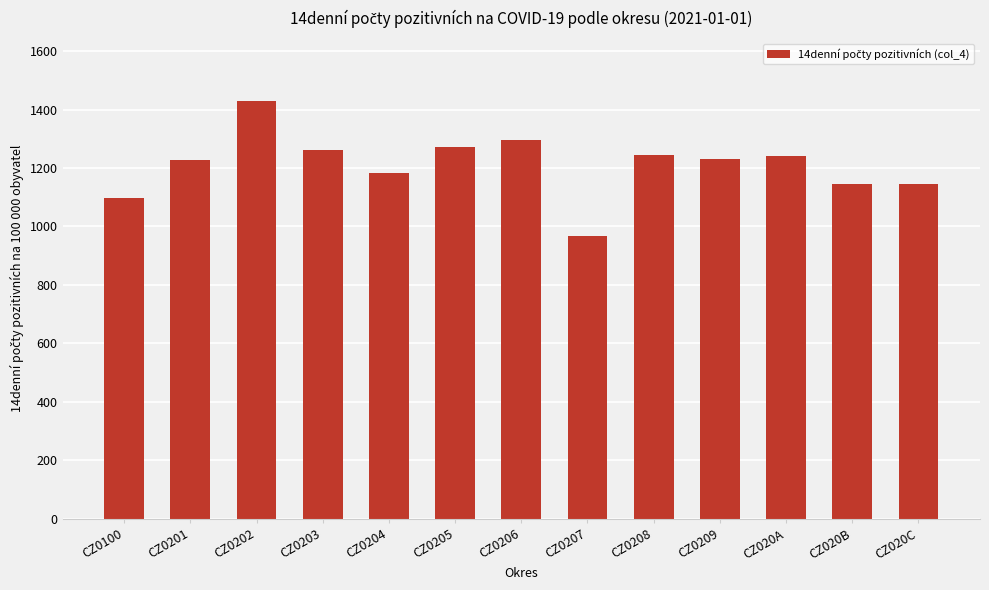

The chart shows a value of 965.8 at CZ0207. True or false?

True